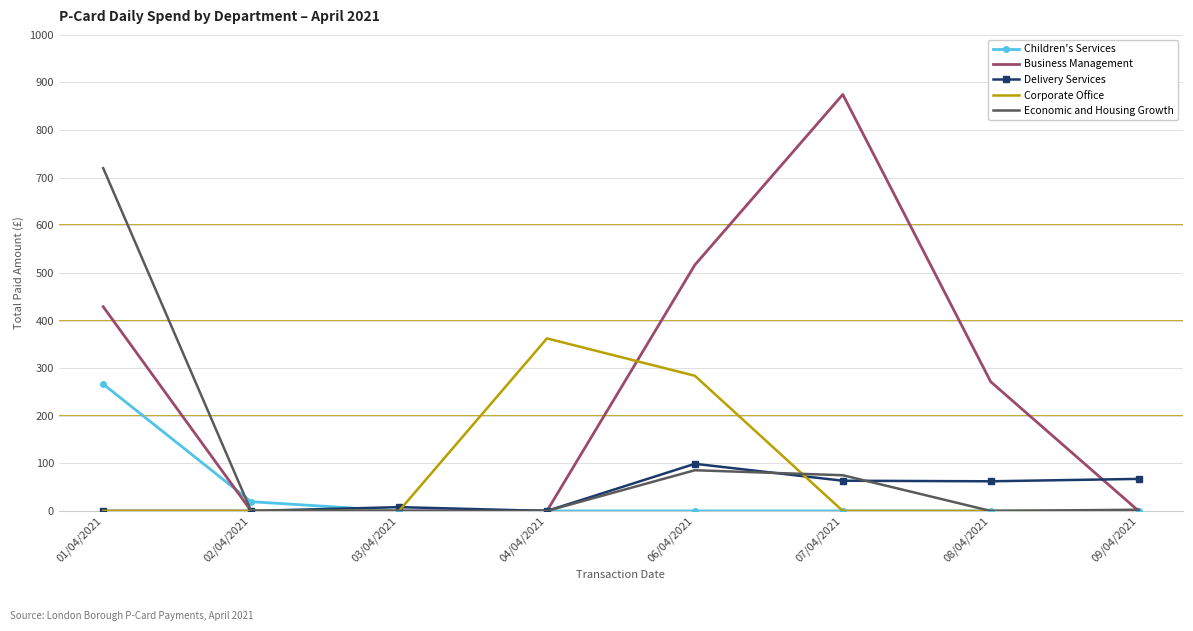

Which label corresponds to the largest value in the chart?

07/04/2021